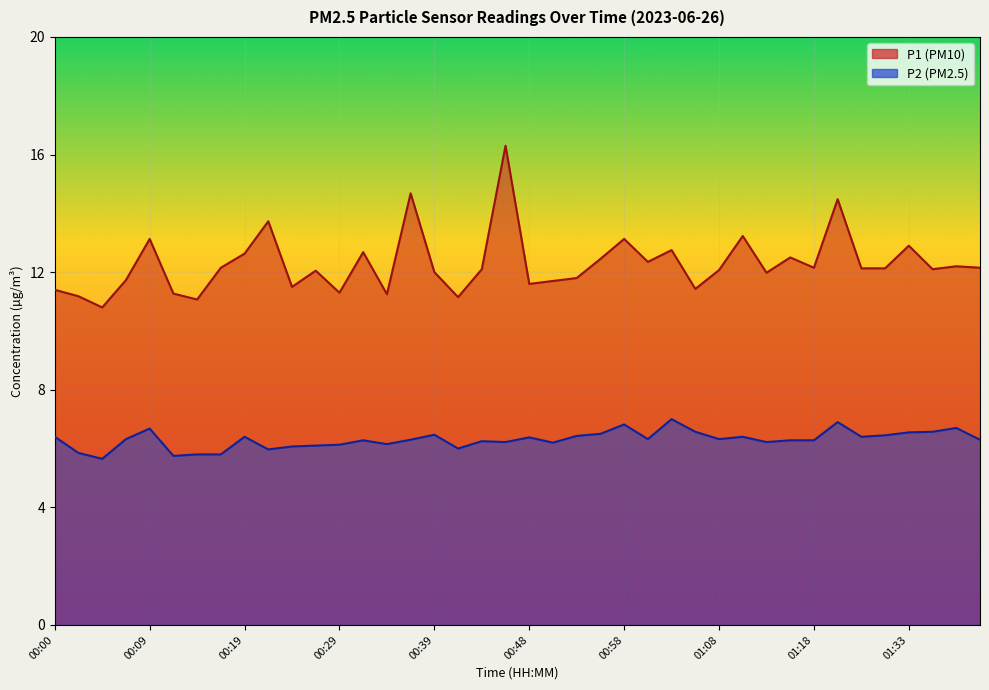

What is the spread (max minus min) of values at 00:12?

5.5